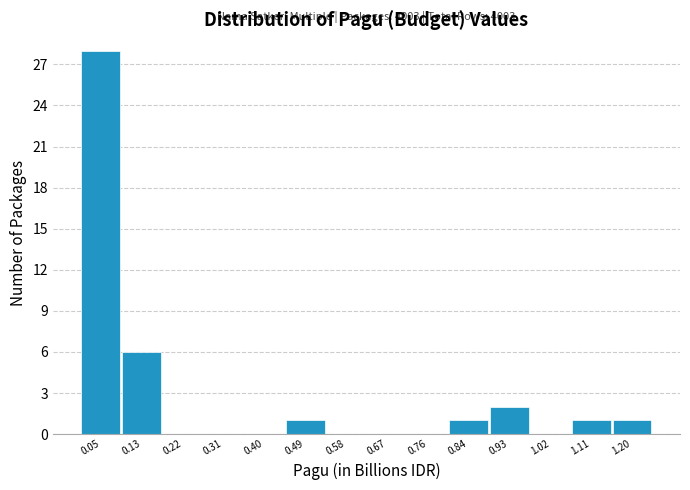

Over which range of the x-axis is the bar tallest?

0.00 to 0.09